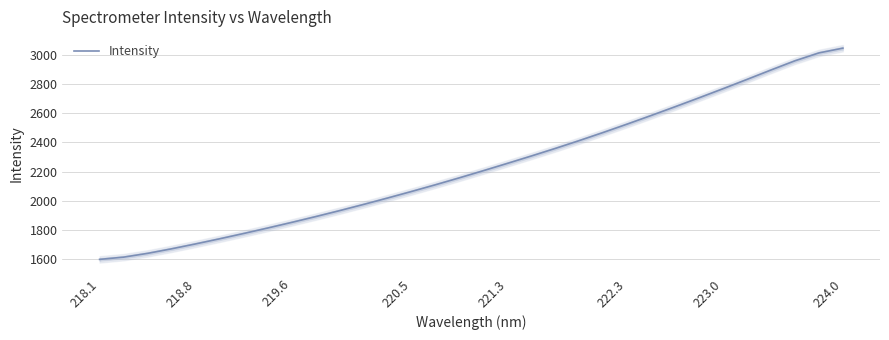

What is the lowest value of the Intensity series?

1596.5